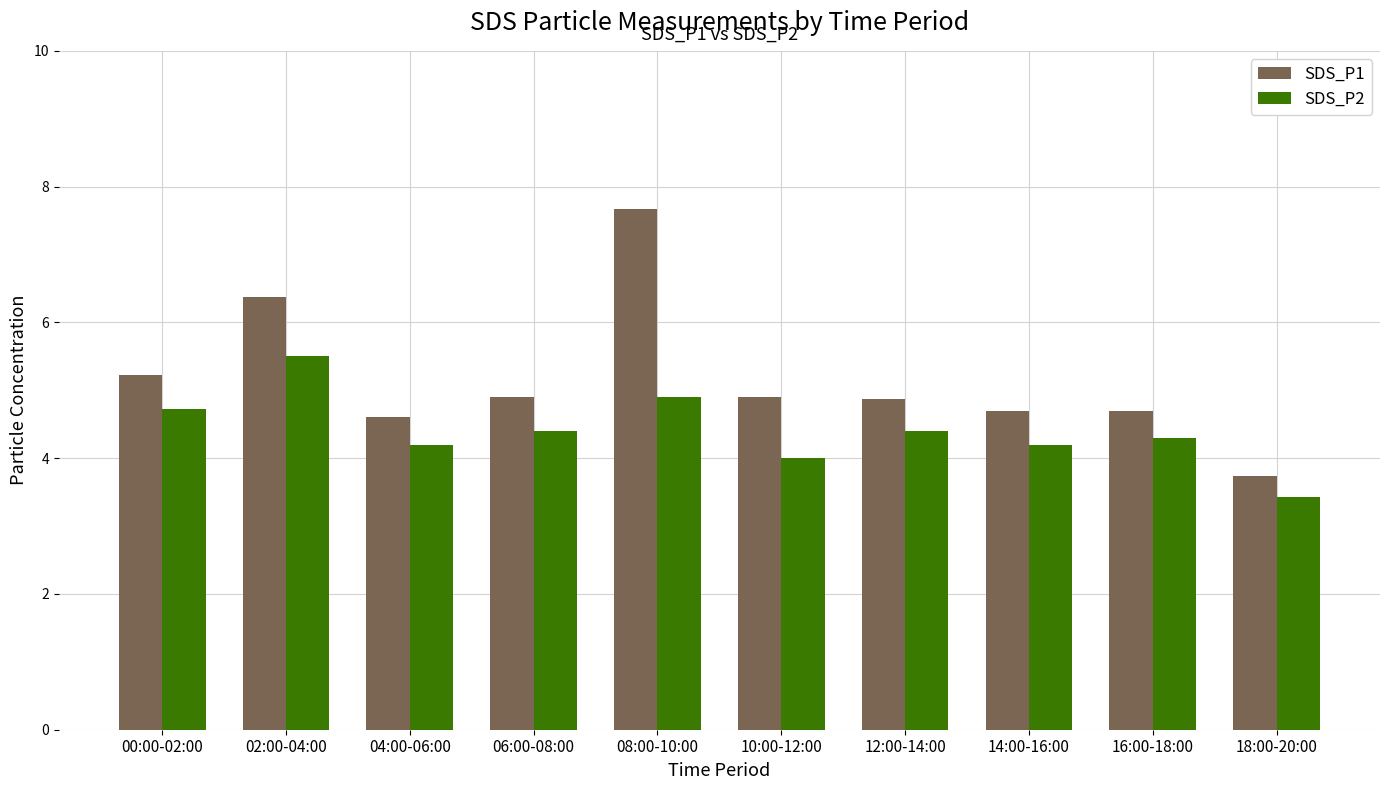

At how many categories does at least one series exceed 5?

3